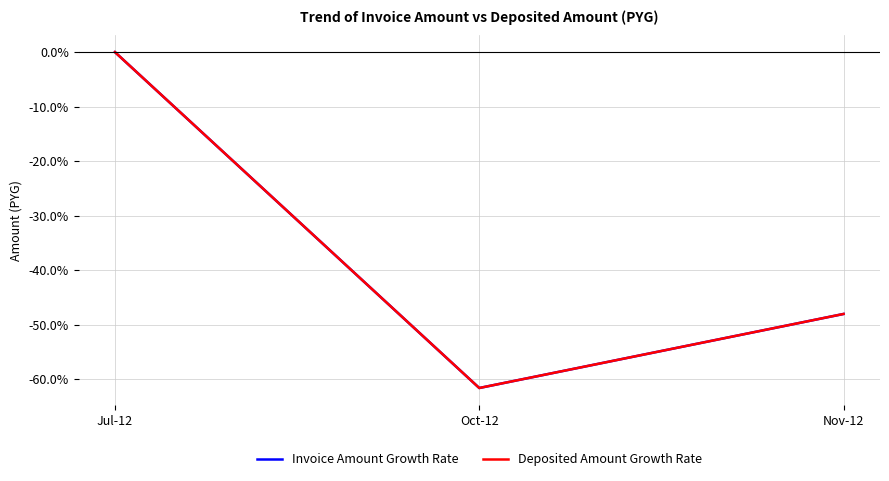

Reading right to left, transcribe all the data shown in this chart.

Invoice Amount Growth Rate: -48.0	-61.6	0.0
Deposited Amount Growth Rate: -48.0	-61.6	0.0